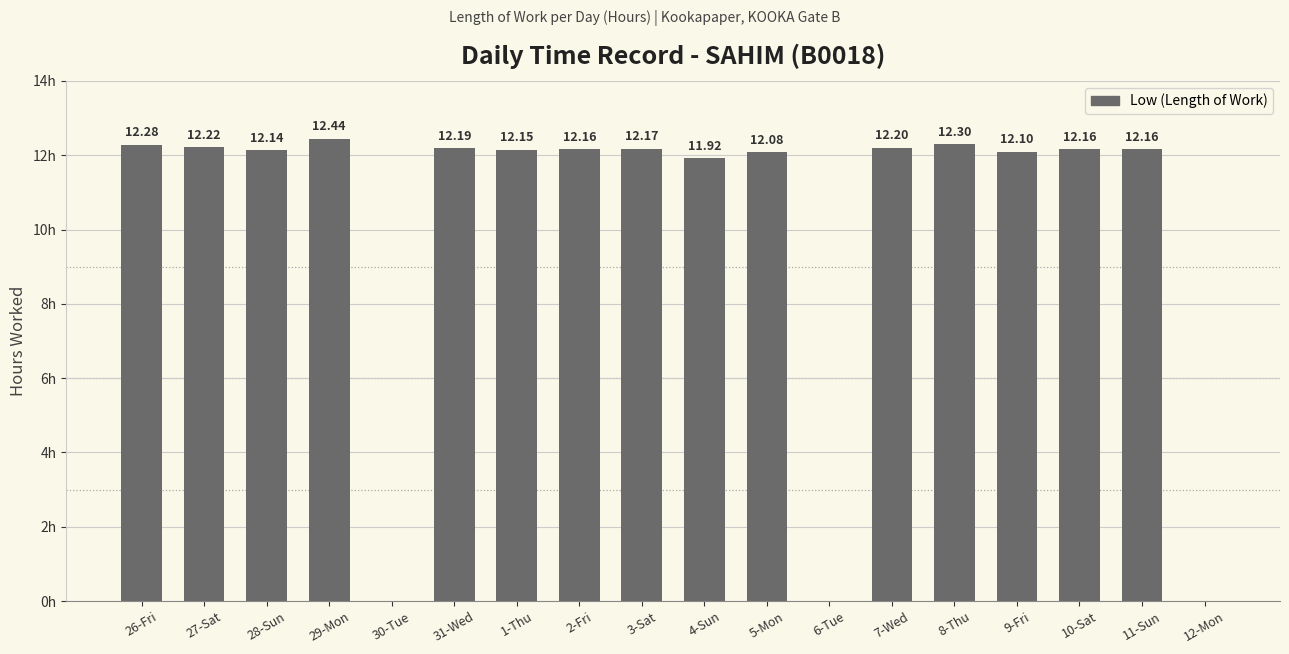

Which has a higher value, 7-Wed or 9-Fri?

7-Wed